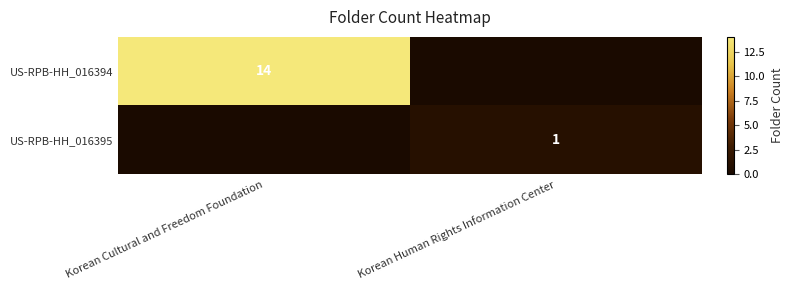

Is it true that US-RPB-HH_016394 equals 14 at Korean Cultural and Freedom Foundation?

True